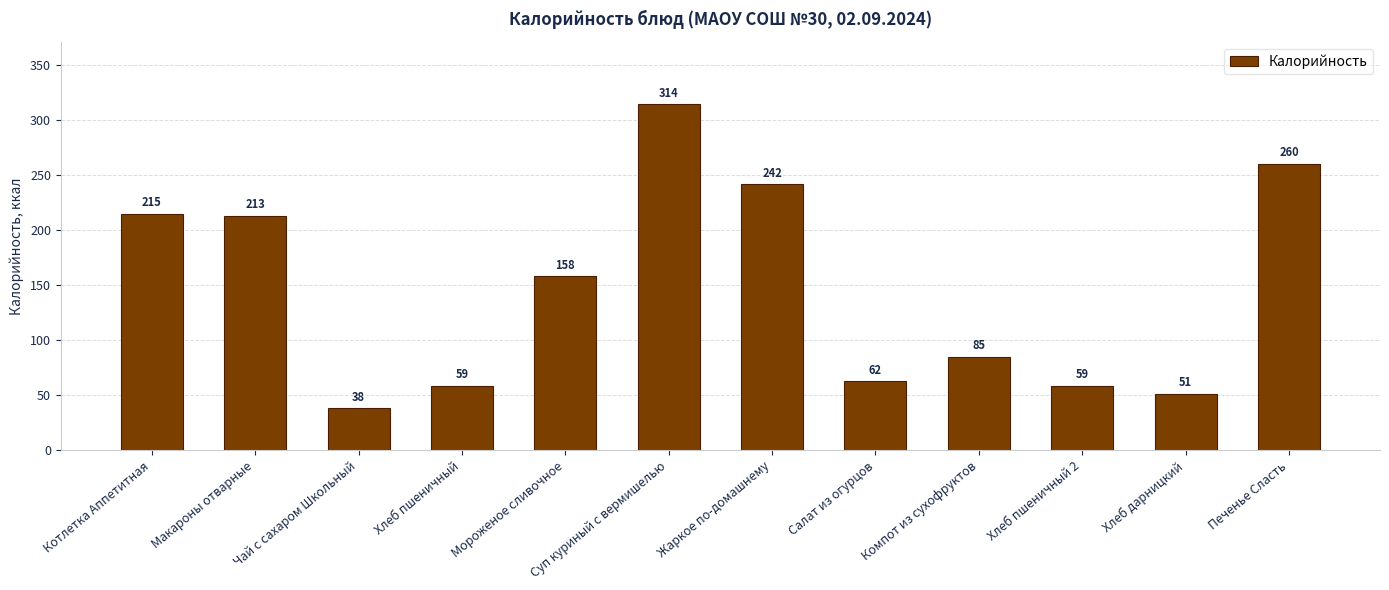

What is the maximum value shown in the chart?

314.4